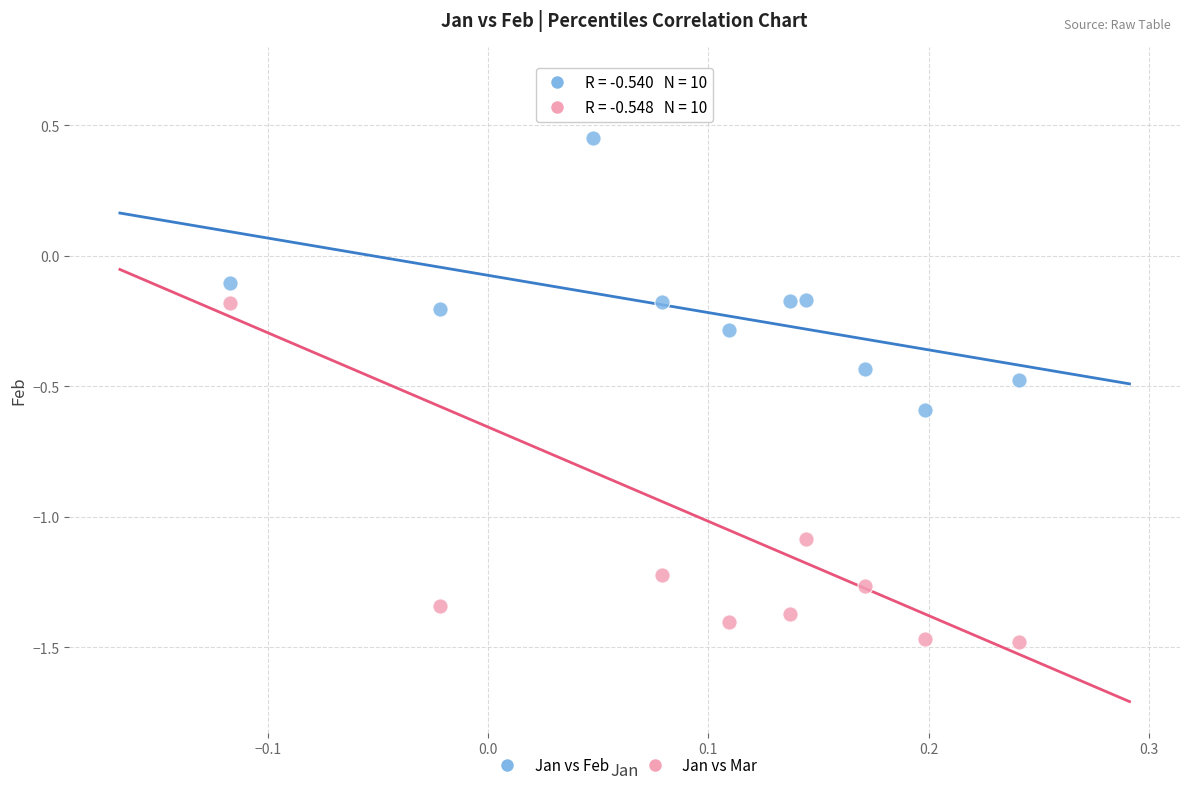

Across all data points, what is the range of X values (max minus min)?

0.4